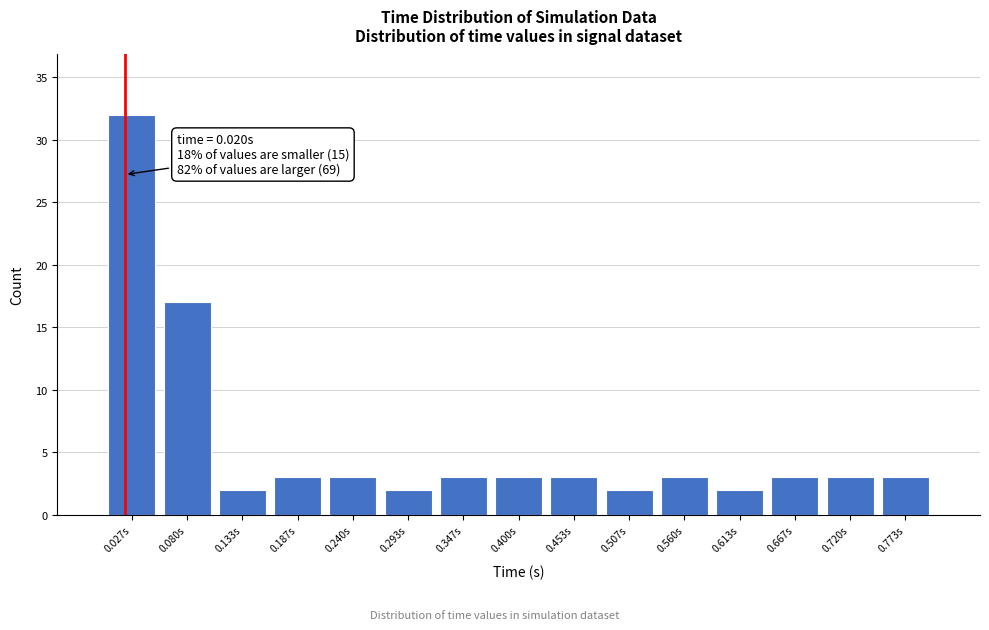

Over which range of the x-axis is the bar tallest?

0.00 to 0.05